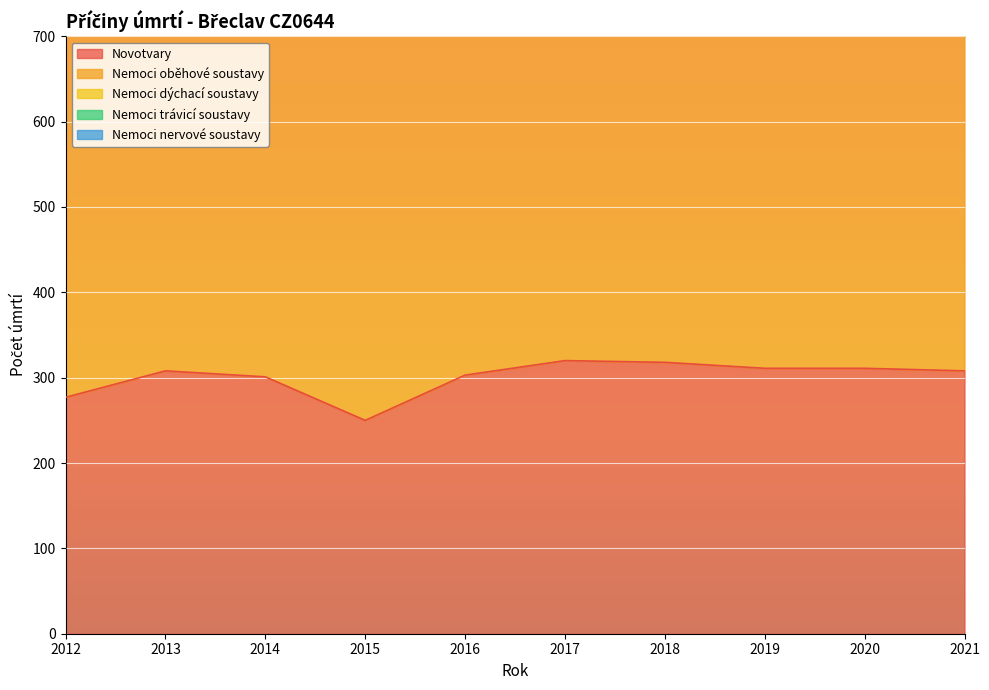

Reading left to right, transcribe all the data shown in this chart.

Novotvary: 277	308	301	250	303	320	318	311	311	308
Nemoci oběhové soustavy: 579	478	486	512	494	515	438	499	512	477
Nemoci dýchací soustavy: 45	56	66	57	64	79	77	83	79	70
Nemoci trávicí soustavy: 62	73	56	57	47	52	85	71	69	76
Nemoci nervové soustavy: 18	22	30	38	32	35	39	35	24	28